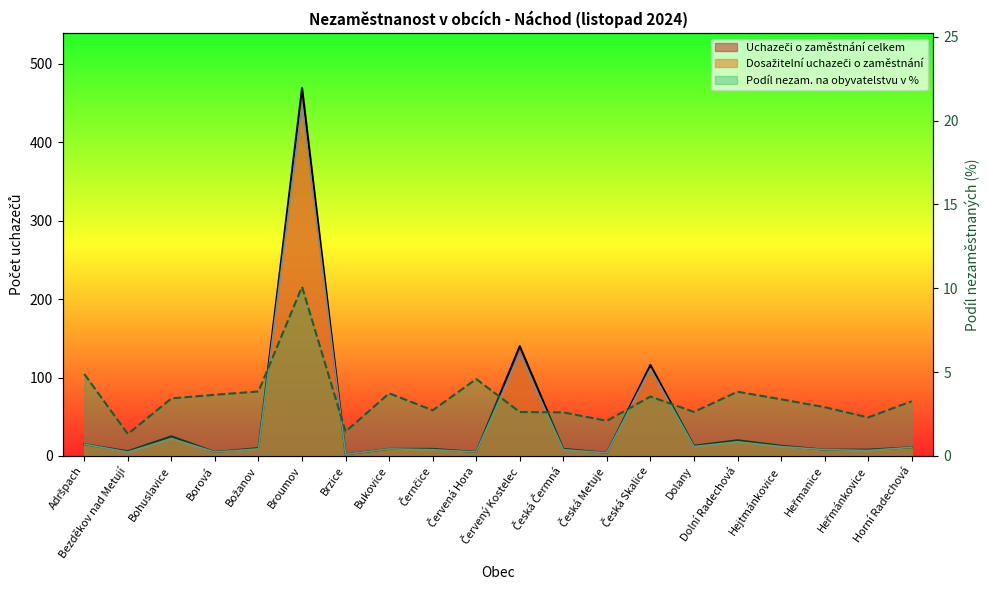

Which series changed the most between Brzice and Černčice?

Uchazeči o zaměstnání celkem